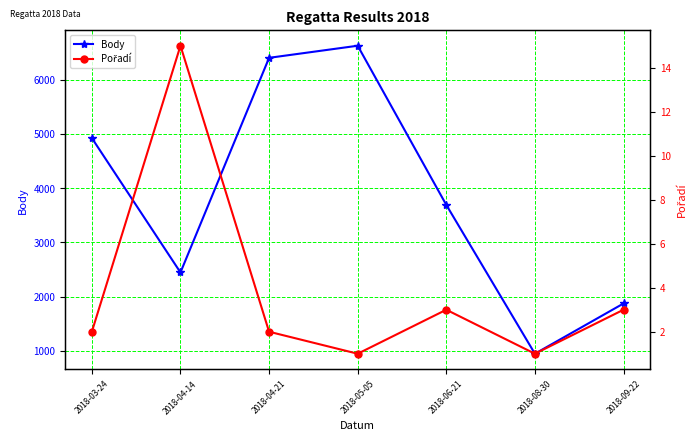

At which label does Pořadí first exceed 2?

2018-04-14